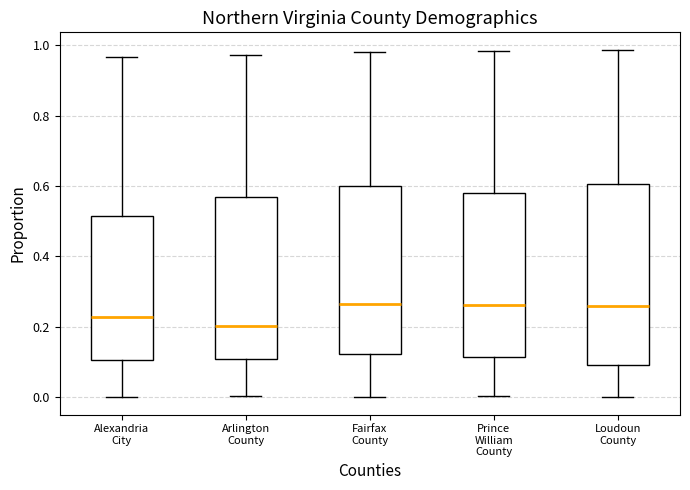

Comparing the boxes themselves (not the whiskers), which one is the tallest?

Loudoun County